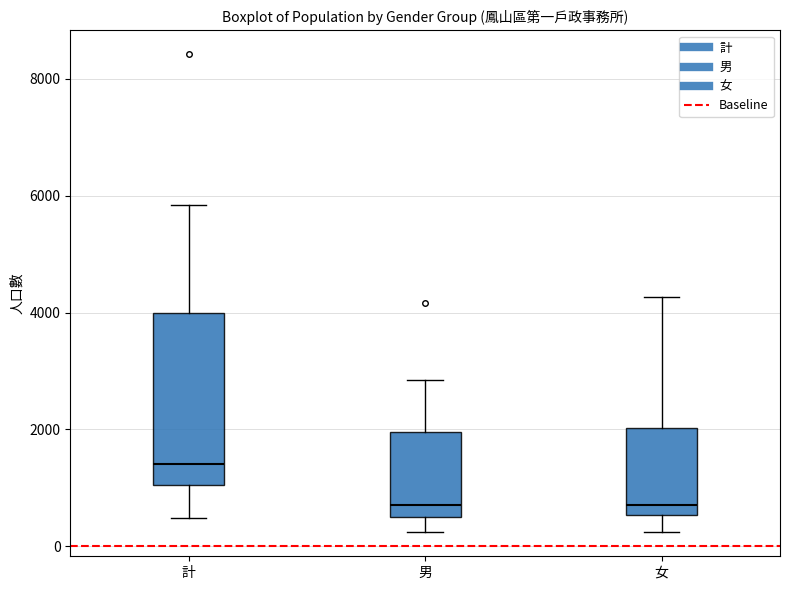

Which box is the tallest, from its lower edge to its upper edge?

計